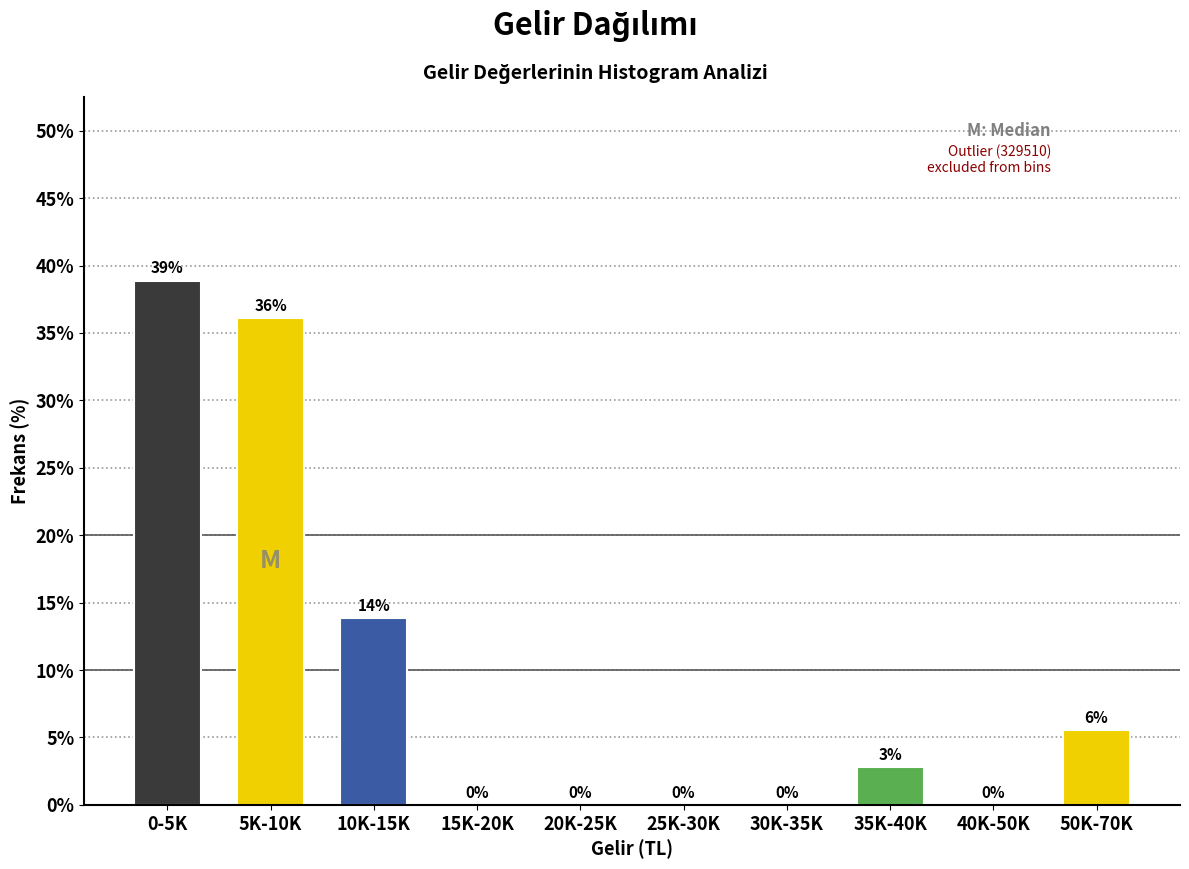

Is it true that the value at 15K-20K is 0.0?

True